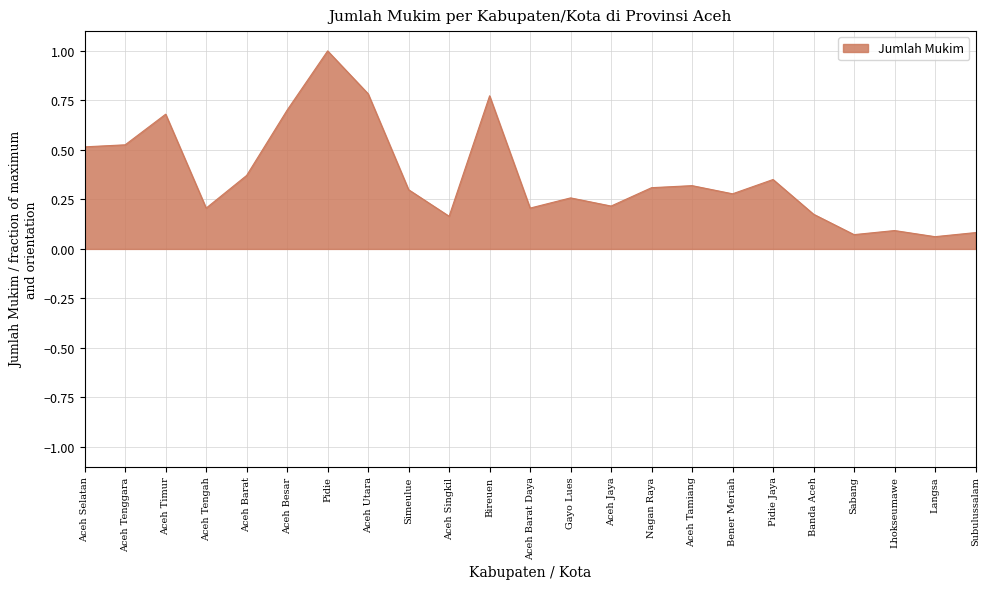

True or false: the data shows 0.7 at Aceh Timur.

True